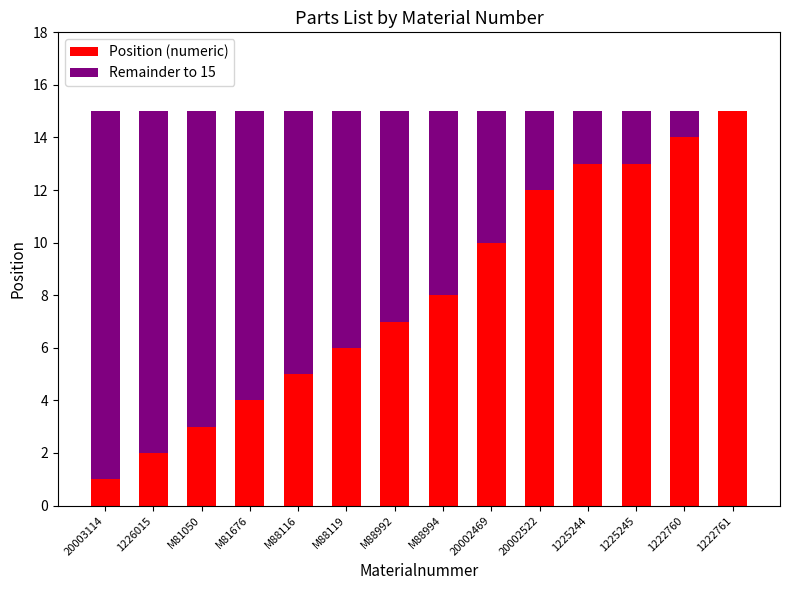

What is the total value across all series at M81676?

15